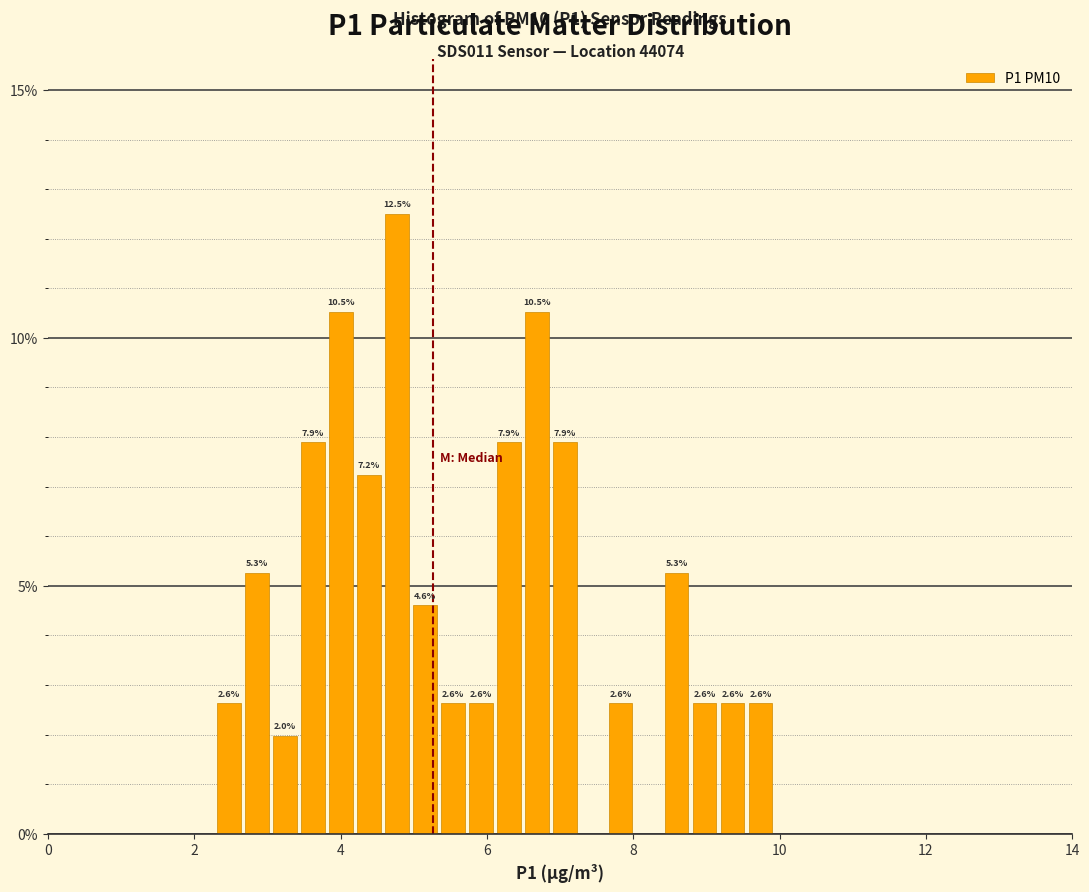

Read against the x-axis, roughly where is the centre of the tallest bar?

4.8